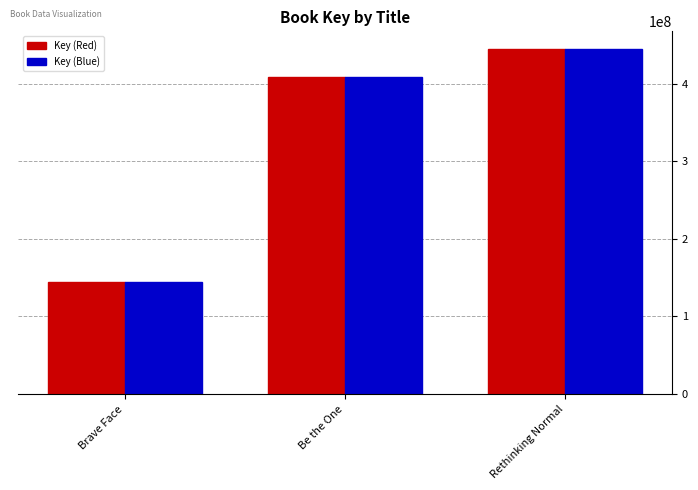

What are all the series names shown in the legend?

Key (Red), Key (Blue)